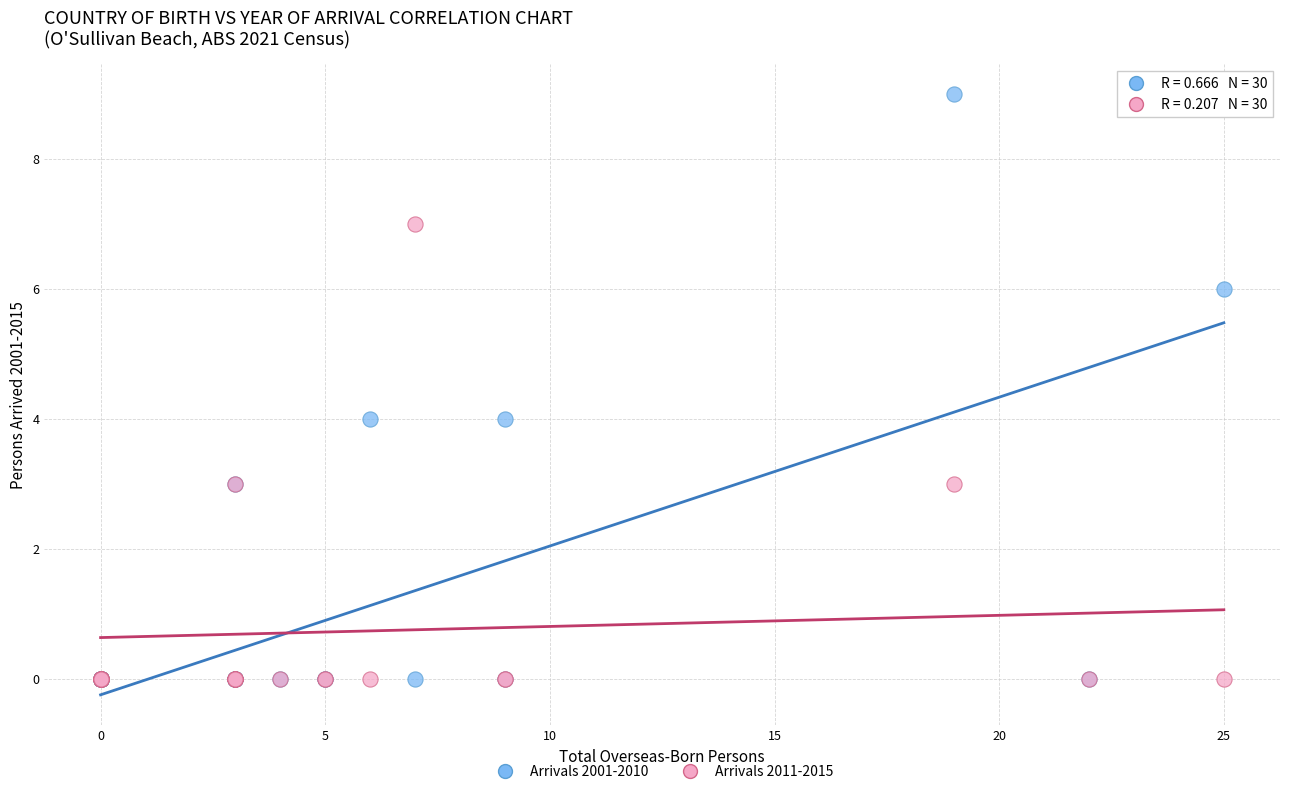

What are all the series names shown in the legend?

Arrivals 2001-2010, Arrivals 2011-2015